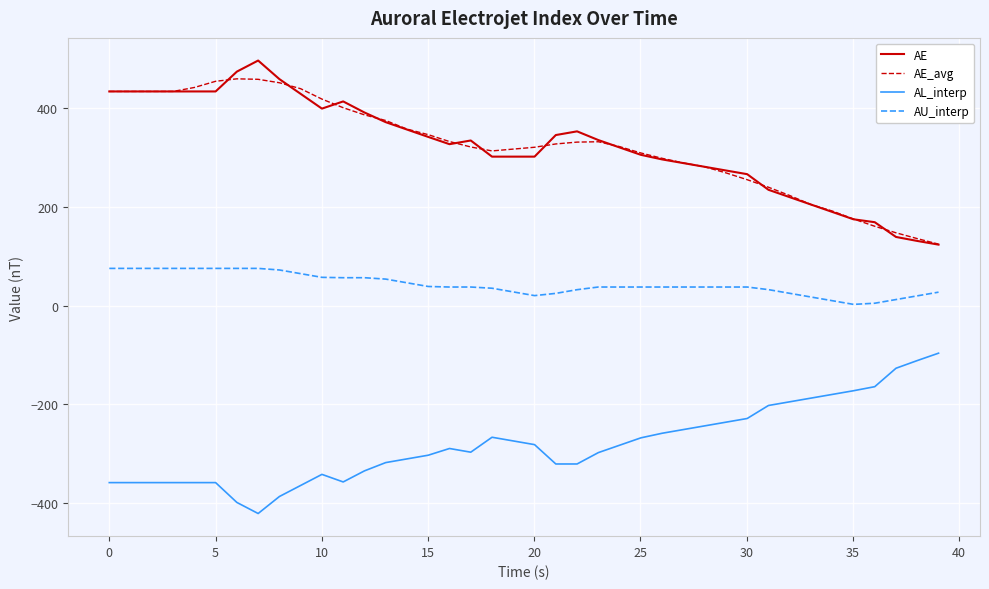

What is the maximum value shown in the chart?

496.6